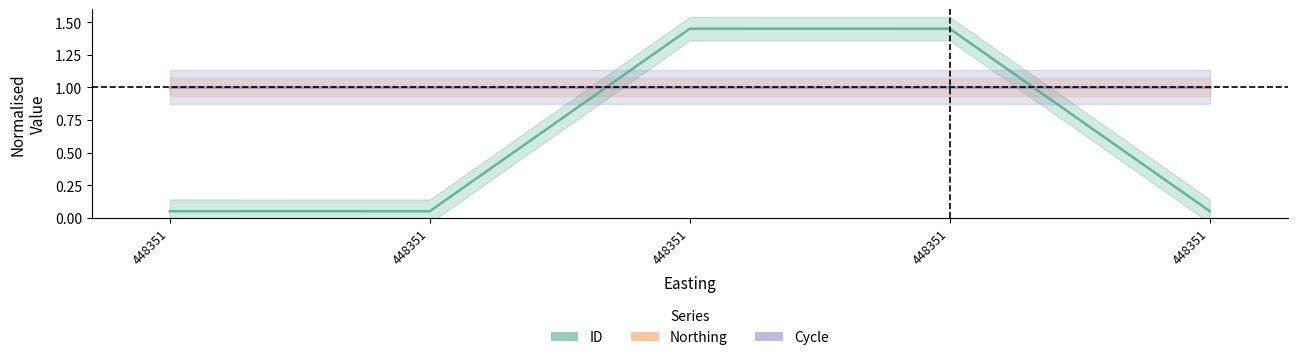

What is the sum of all ID values?

3.0